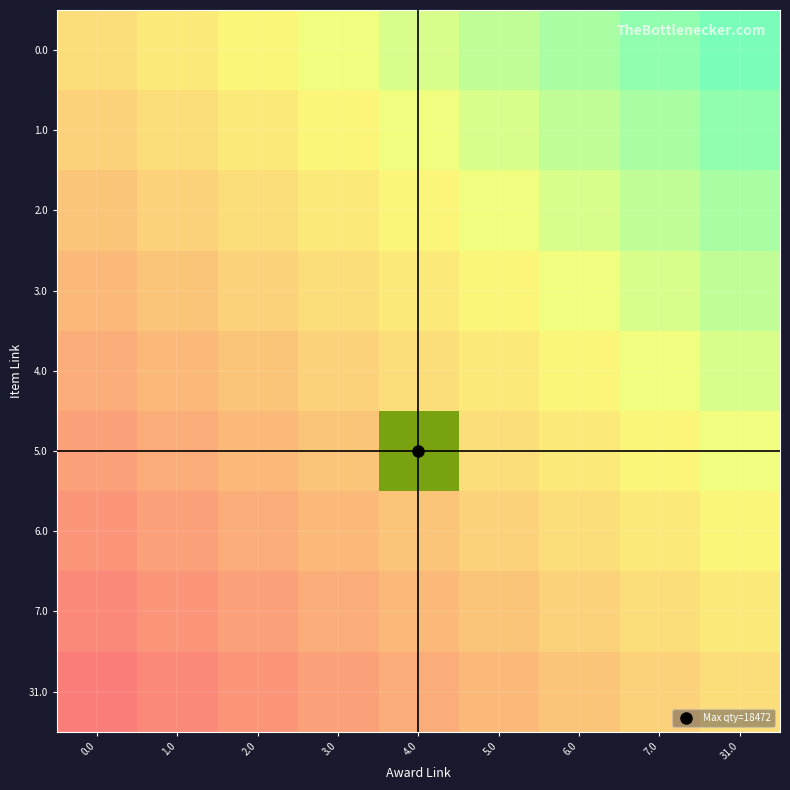

Is the value of 0.0 at 31.0 greater than the value of 5.0 at 3.0?

No